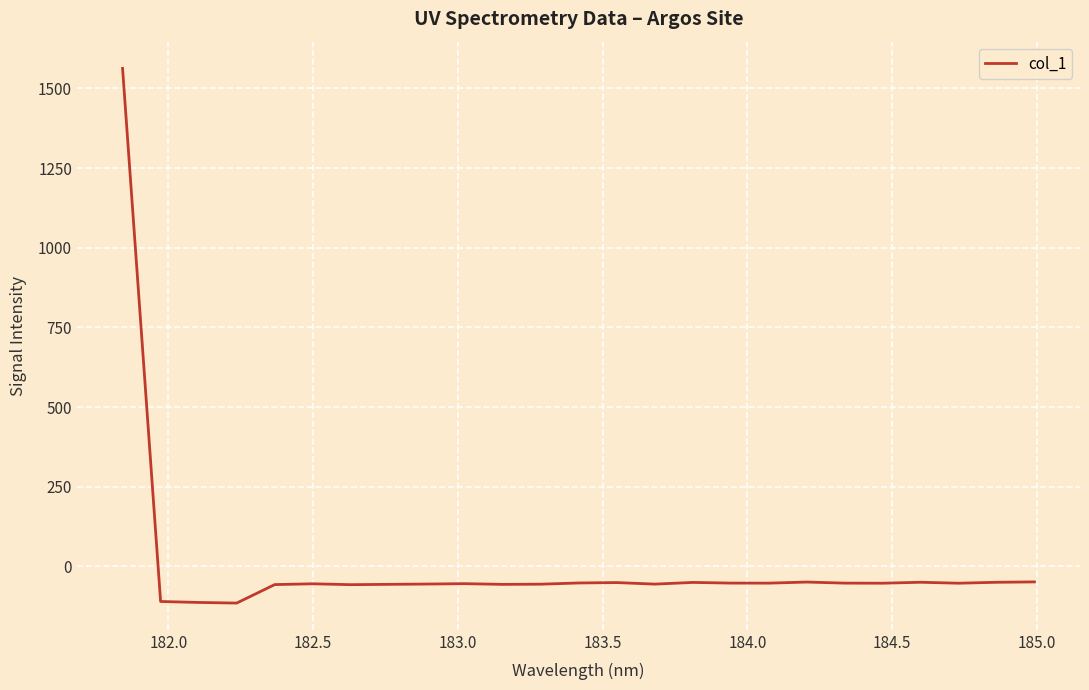

What is the difference between the maximum and minimum values?

1677.9